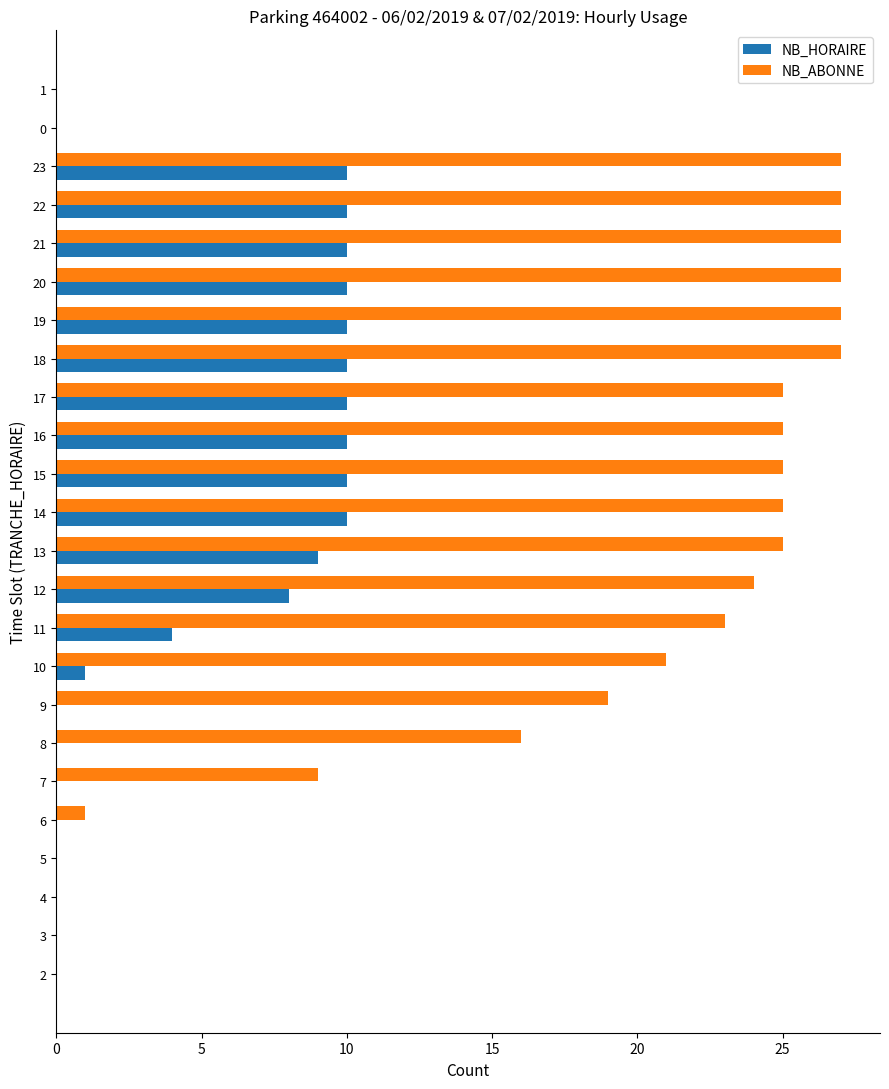

Count the number of data series in this chart.

2